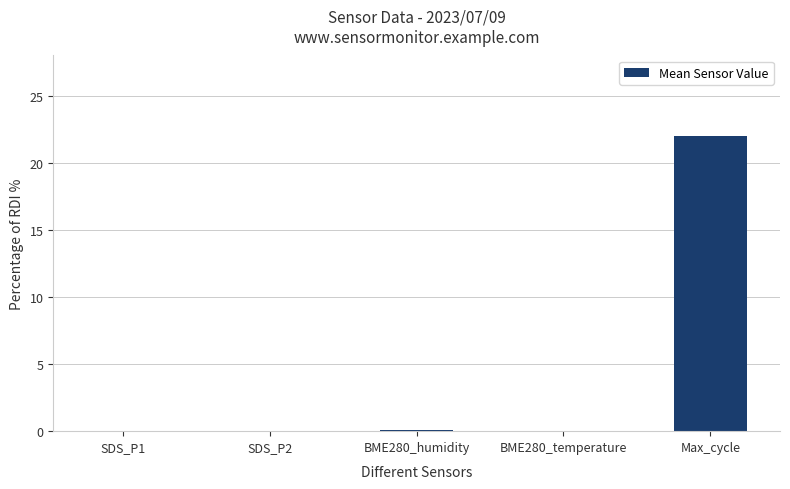

What is the sum of the values at Max_cycle and BME280_humidity?

22.1